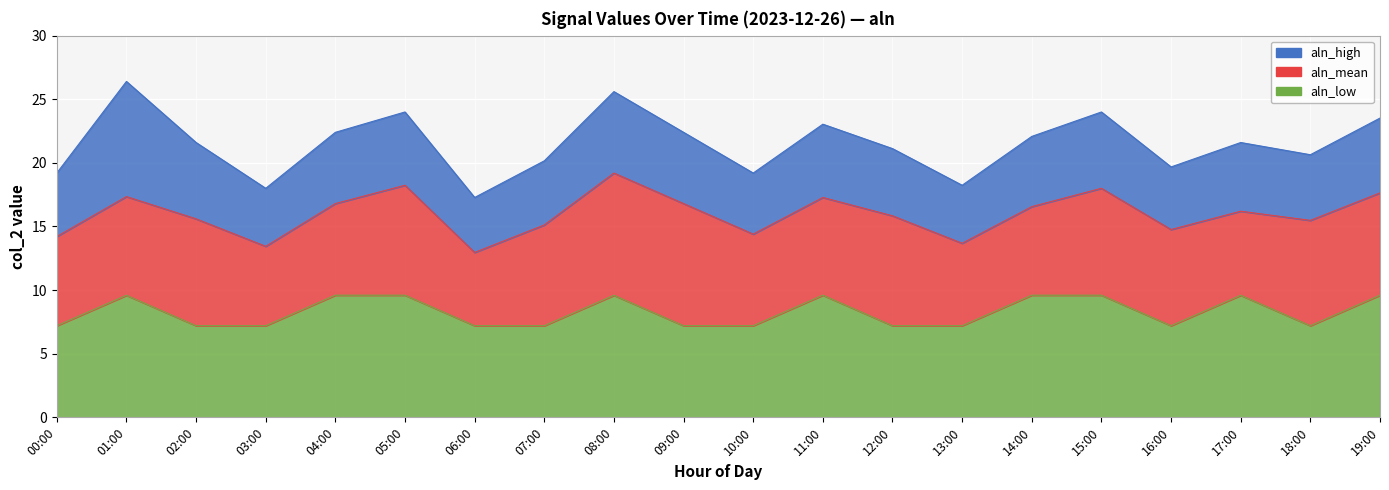

What is the average value of the aln_high series?

21.5